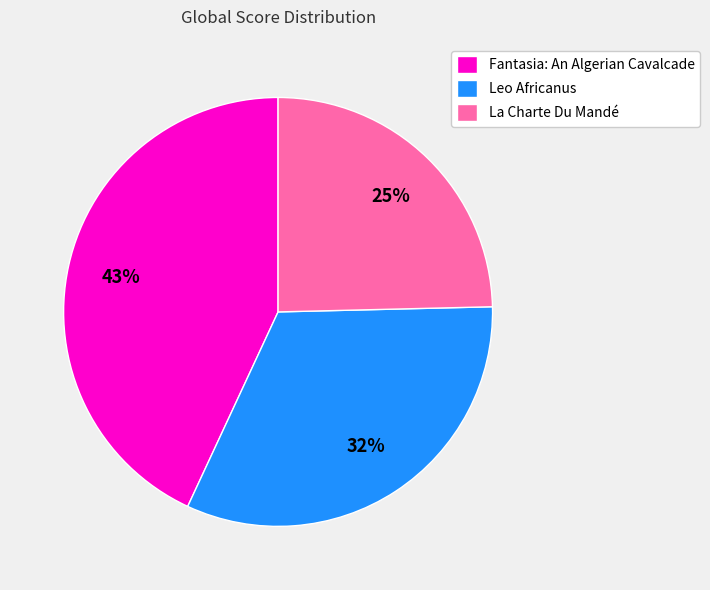

Which slice is the smallest?

La Charte Du Mandé